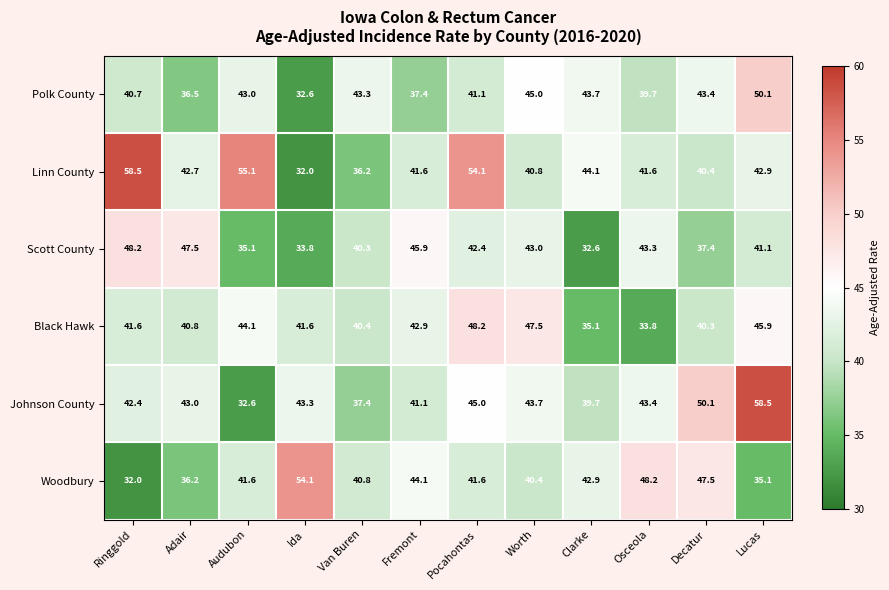

True or false: Polk County has a value of 43.4 at Decatur.

True